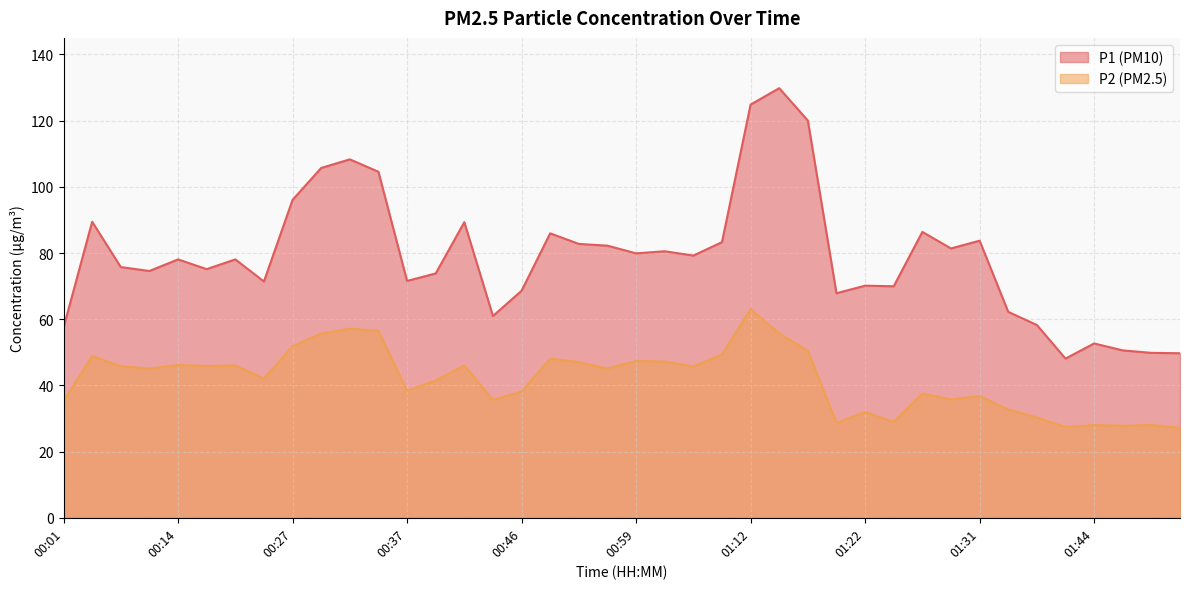

What is the sum of all P1 values?

3158.1